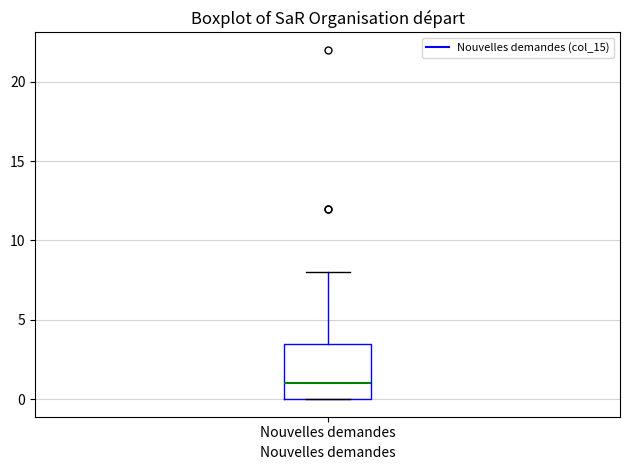

Read this box plot against the y-axis: the position of the median line, the range covered by the box, and the ends of both whiskers. The values are not printed on the chart, so give them approximately, as read against the axis.

median 1.0, box 0.0 to 3.5, whiskers 0.0 to 8.0